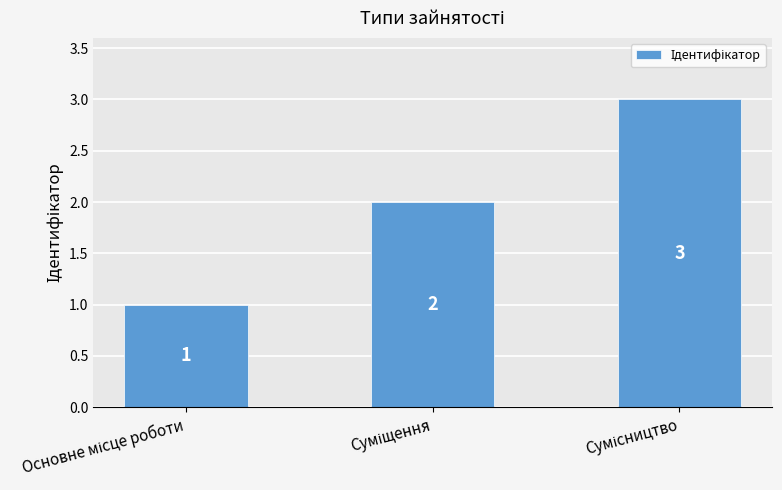

What is the difference between the maximum and minimum values?

2